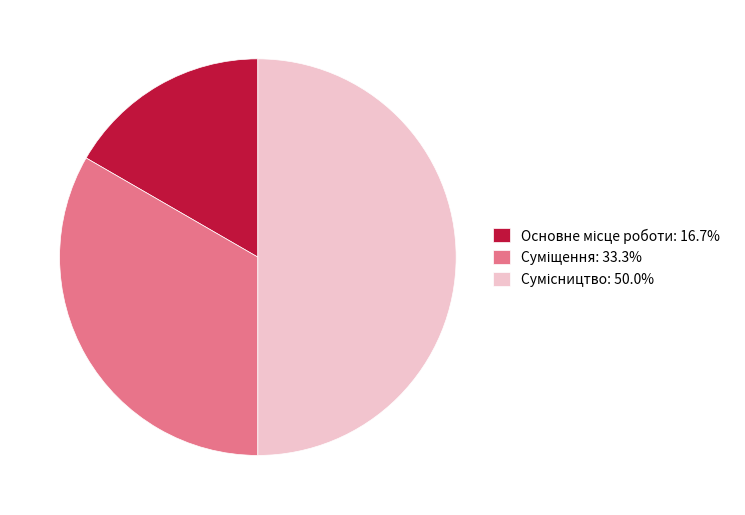

Is it true that Сумісництво is 50% of the pie?

True